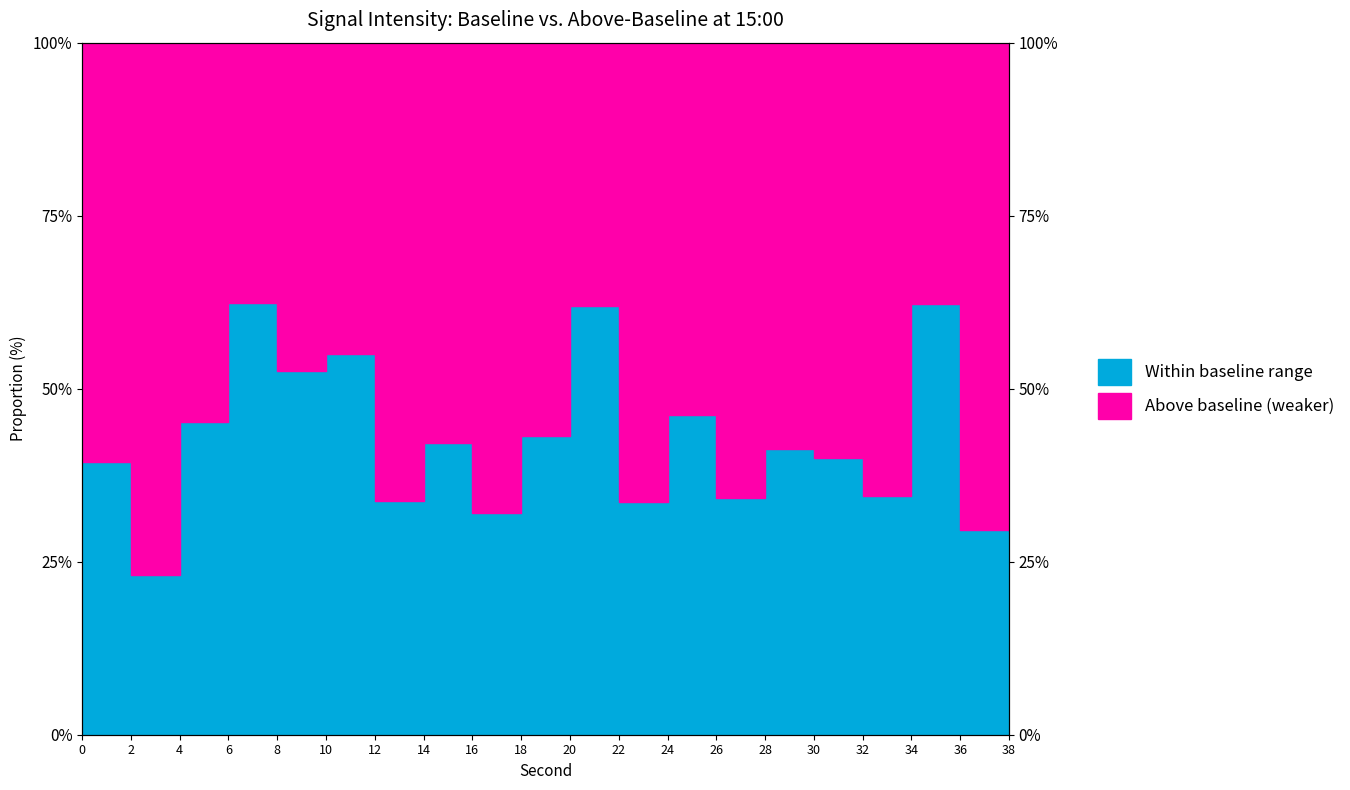

What is the value of the 1st point from the left?

39.5